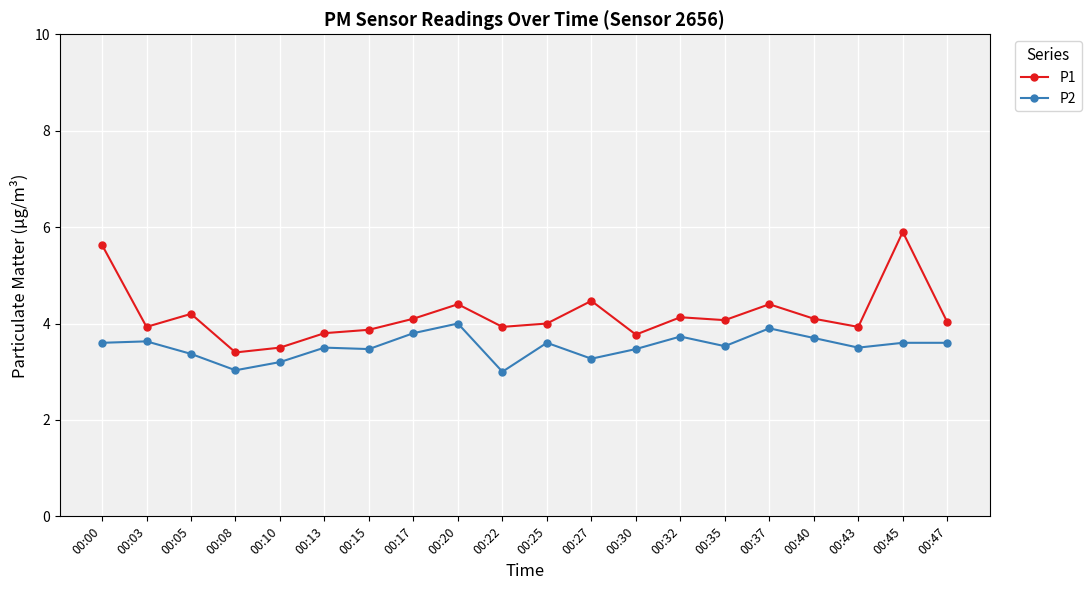

List the series in order of their peak value, lowest first.

P2, P1